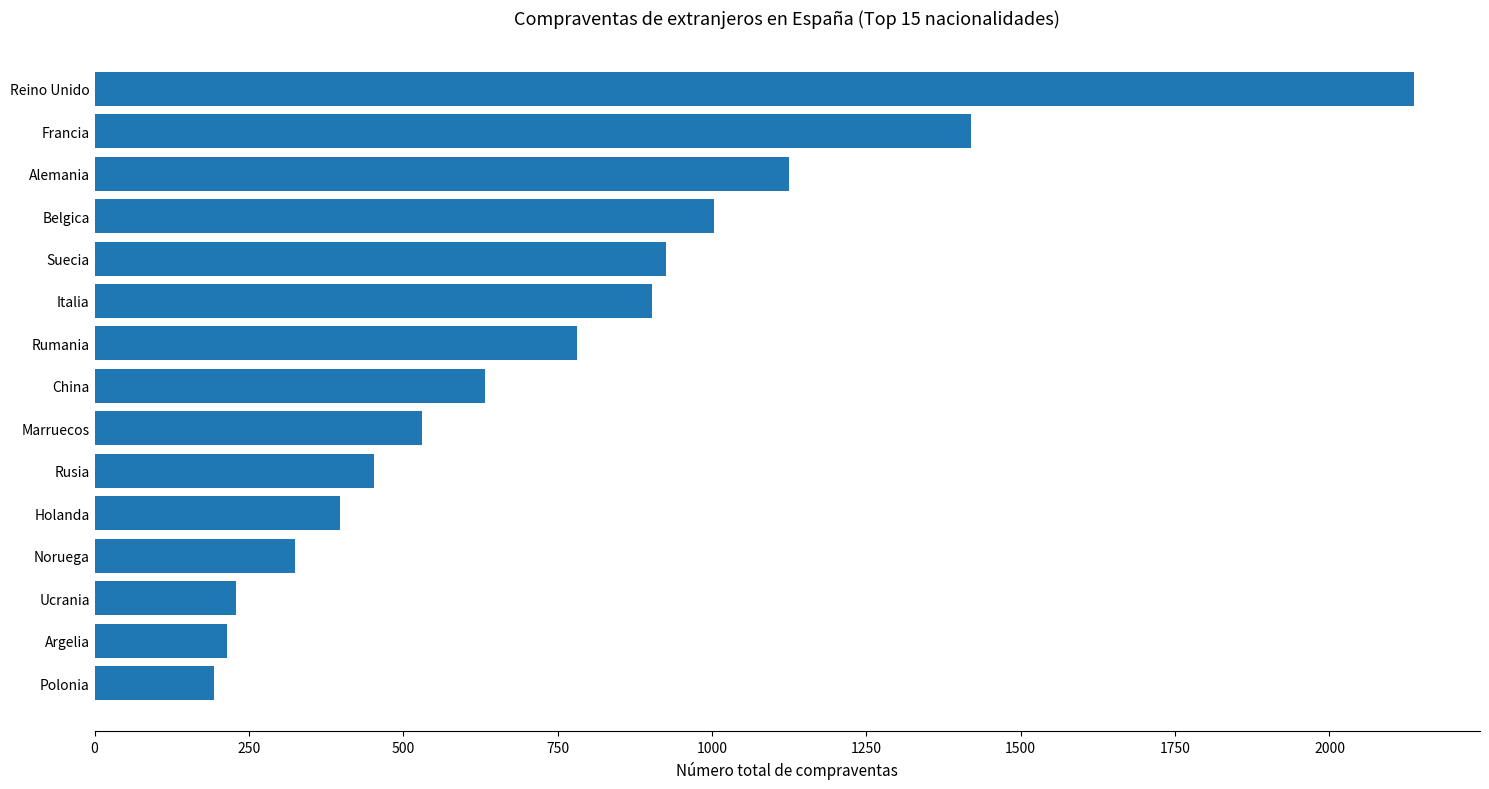

Reading bottom to top, list all the values displayed in this chart.

194	215	229	325	398	453	531	632	781	903	926	1004	1124	1420	2137